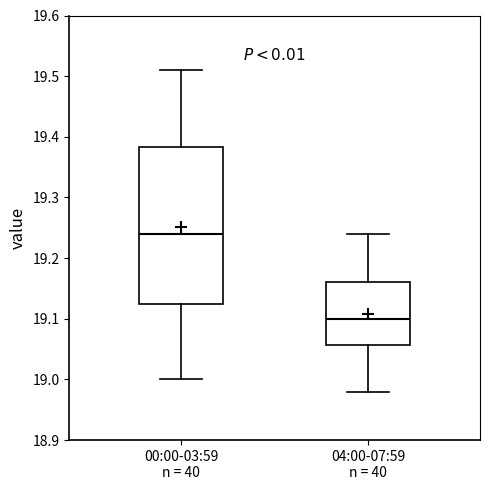

Reading left to right, read every box against the y-axis: the position of its median line, the range the box covers, and the ends of its whiskers. The values are not printed on the chart, so give them approximately, as read against the axis.

00:00-03:59 n = 40: median 19.24, box 19.13 to 19.38, whiskers 19.00 to 19.51
04:00-07:59 n = 40: median 19.10, box 19.06 to 19.16, whiskers 18.98 to 19.24